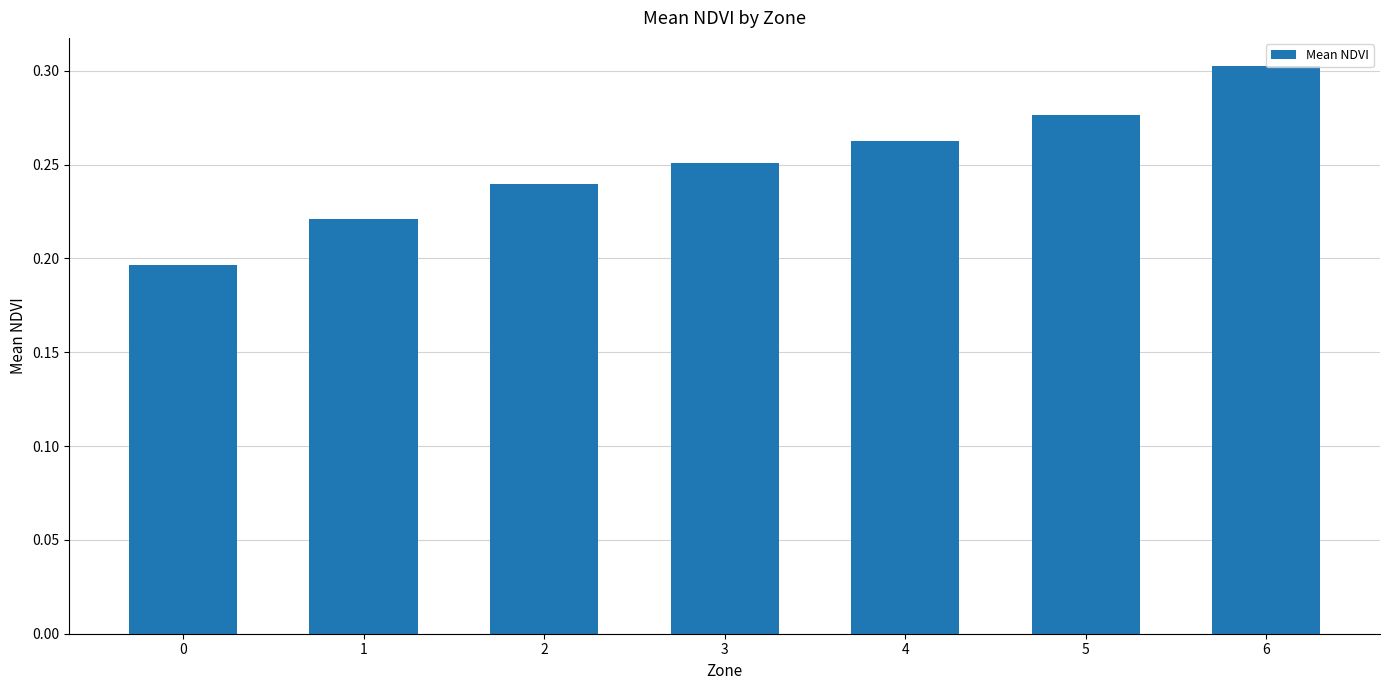

List the labels in order of value, smallest first.

0, 1, 2, 3, 4, 5, 6